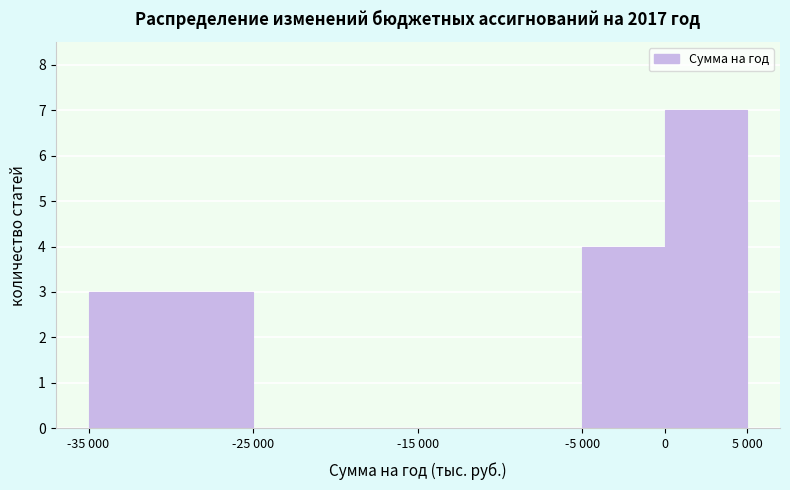

Reading left to right, list all the values displayed in this chart.

-35 000=3	-25 000=0	-15 000=0	-5 000=4	0=7